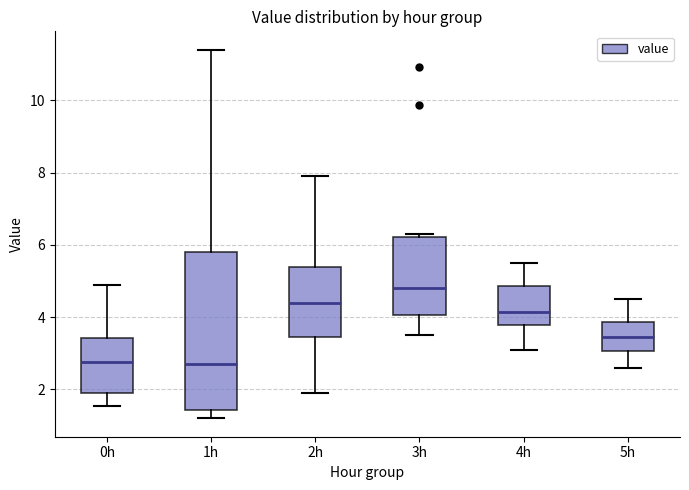

Which box is the tallest, from its lower edge to its upper edge?

1h